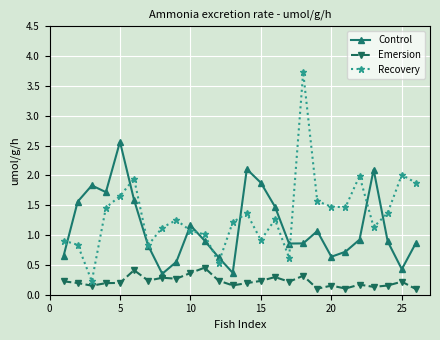

Which series has the largest total across all categories?

Recovery